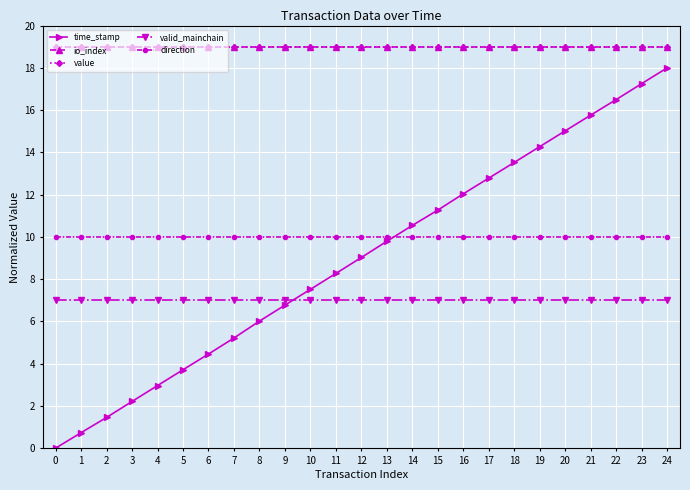

Is this an area chart (filled region under the line)?

No